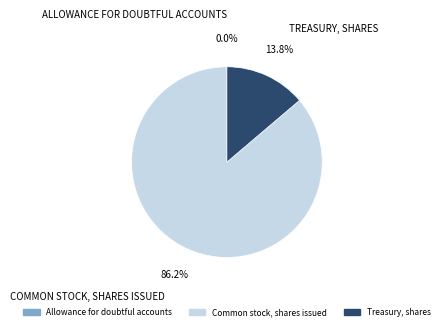

Between Treasury, shares and Common stock, shares issued, which is larger?

Common stock, shares issued